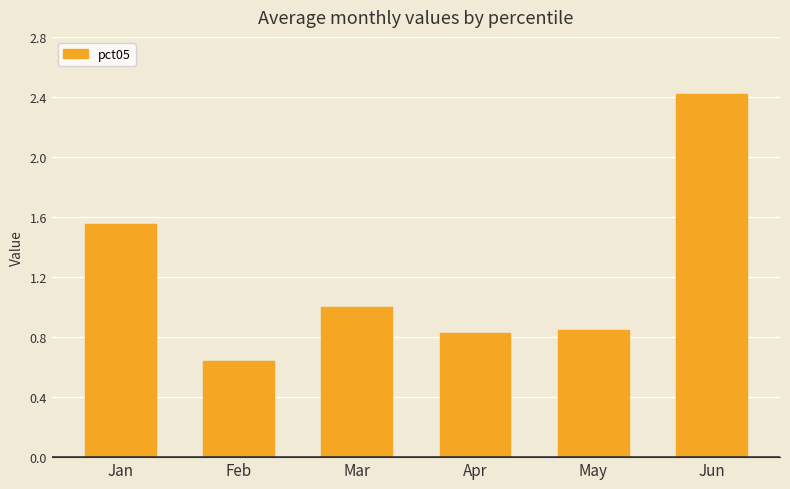

Does the chart contain stacked bars?

No